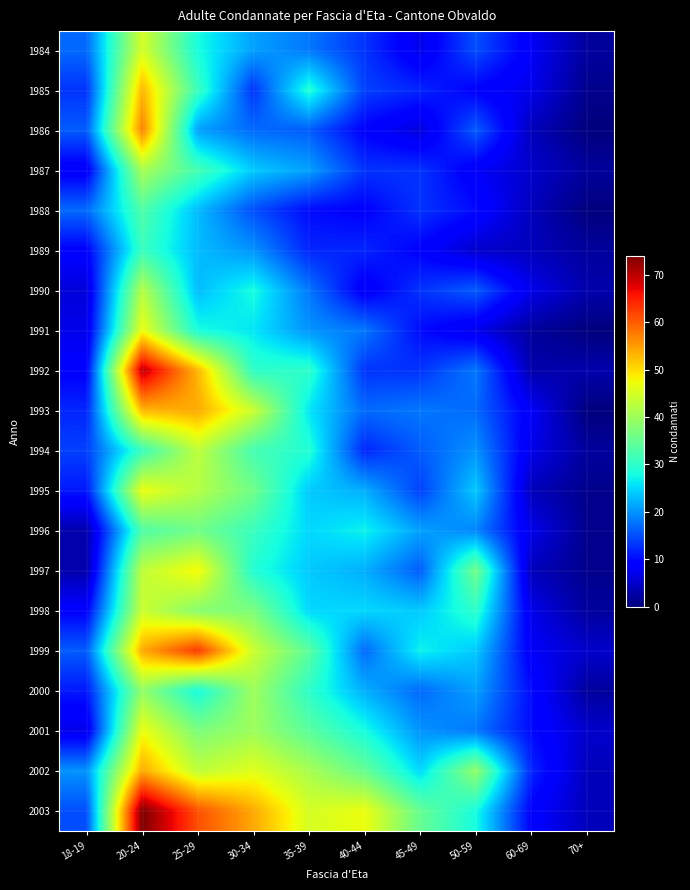

Between 40-44 and 45-49, which is larger?

40-44